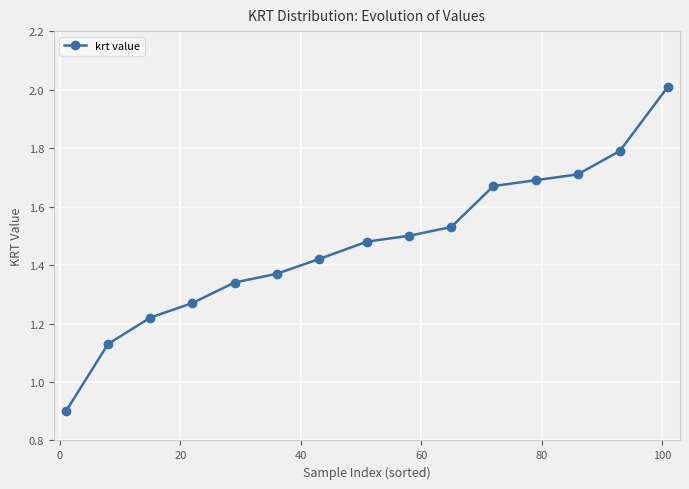

How many values are below 1?

1